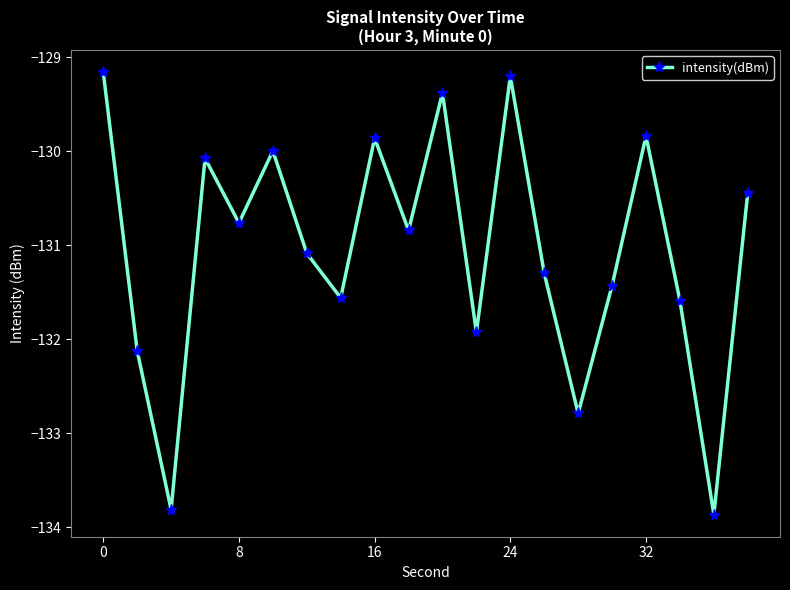

What is the value of the 15th point from the left?

-132.8